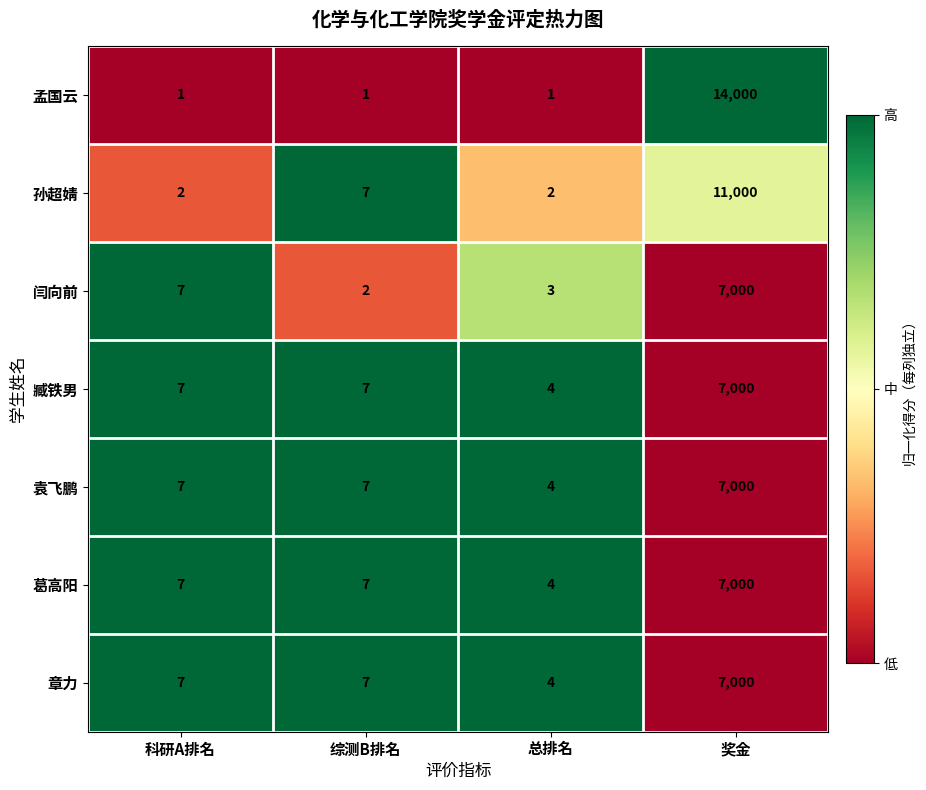

Is the value of 袁飞鹏 at 奖金 greater than the value of 孟国云 at 奖金?

No